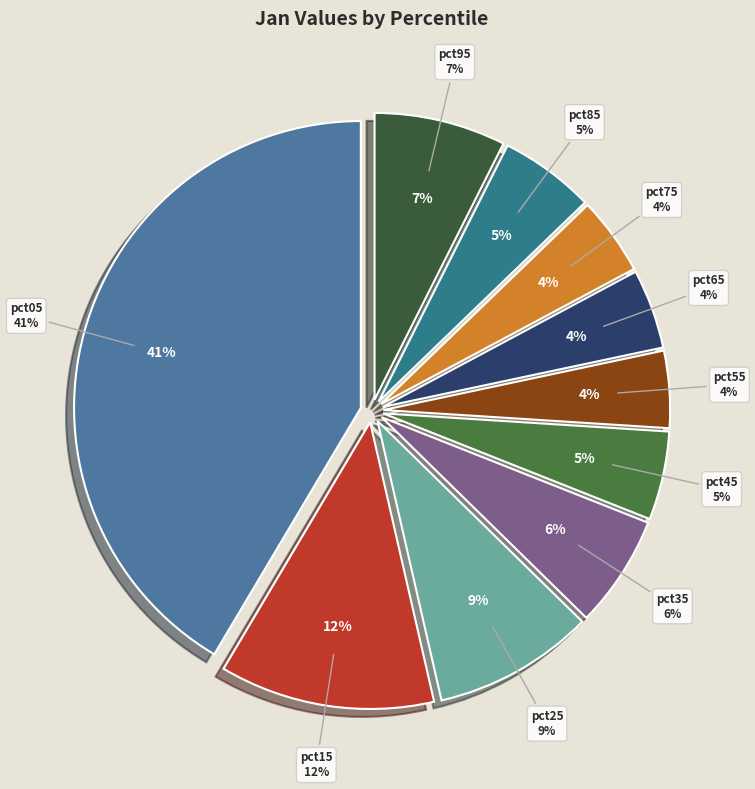

Which category has the smallest portion of the pie?

pct55